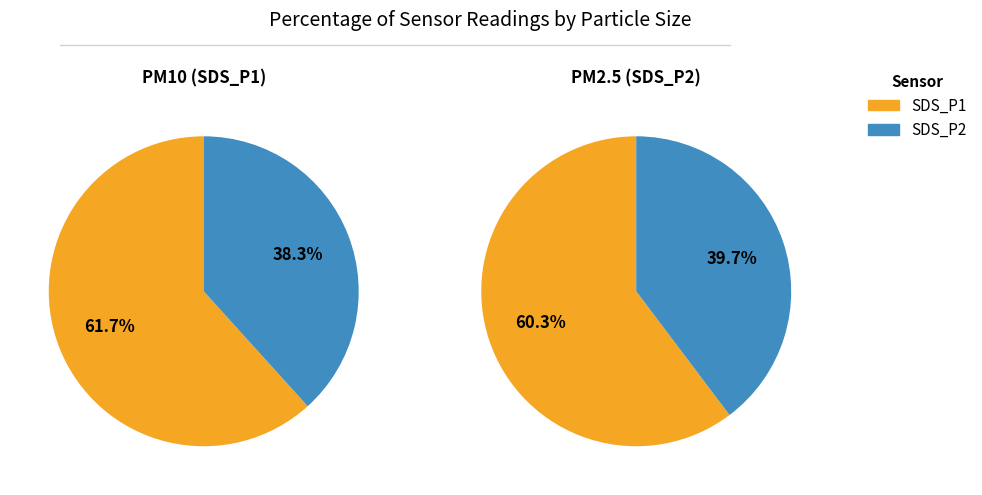

Which slice is the largest?

SDS_P1